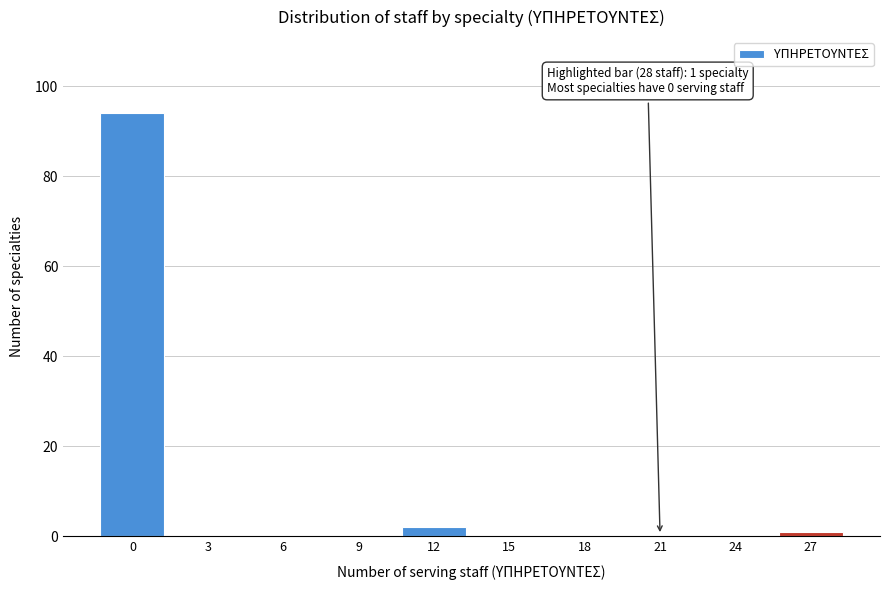

Reading left to right, what are all the values shown in this chart?

0=94	3=0	6=0	9=0	12=2	15=0	18=0	21=0	24=0	27=1